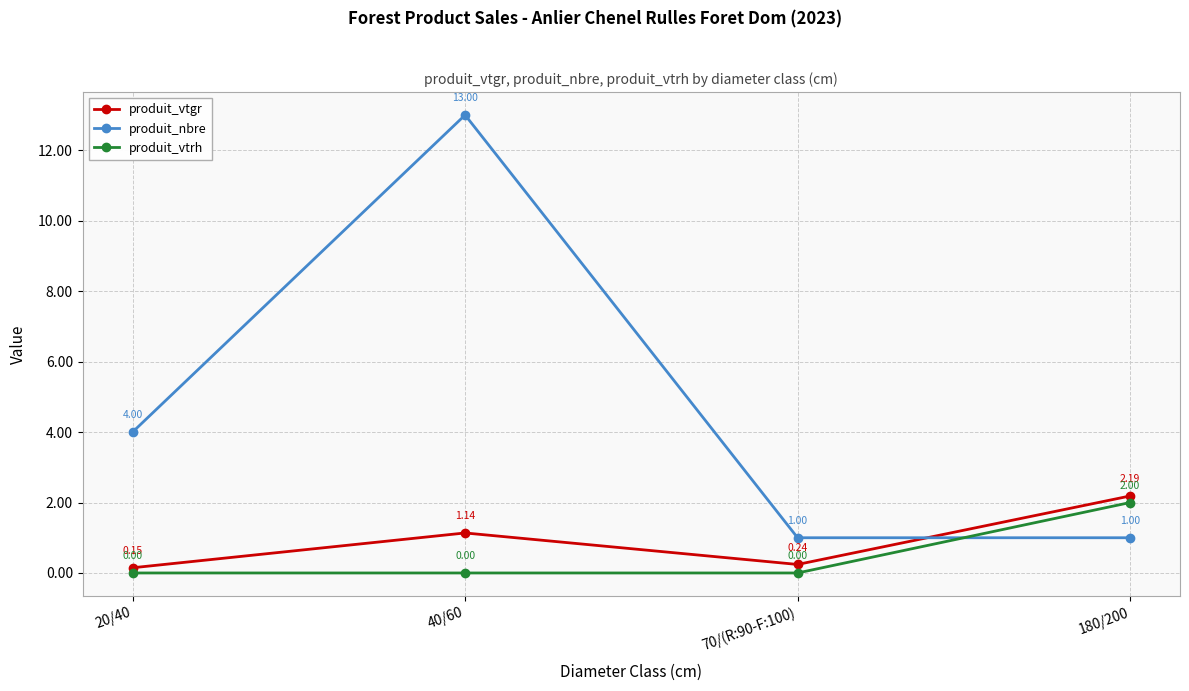

True or false: produit_vtrh and produit_vtgr intersect in this chart.

False